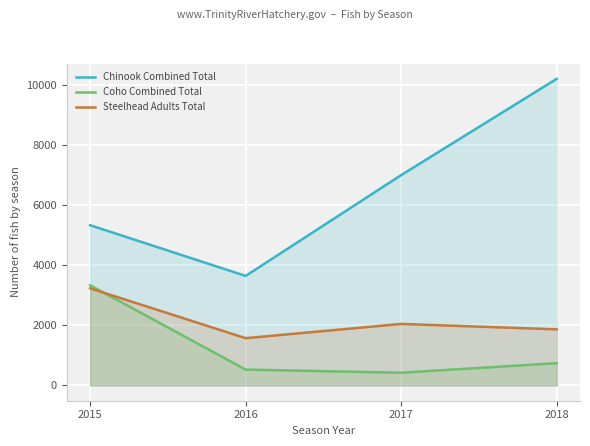

What value does the Coho Combined Total series have at 2017, to the nearest 50?

400